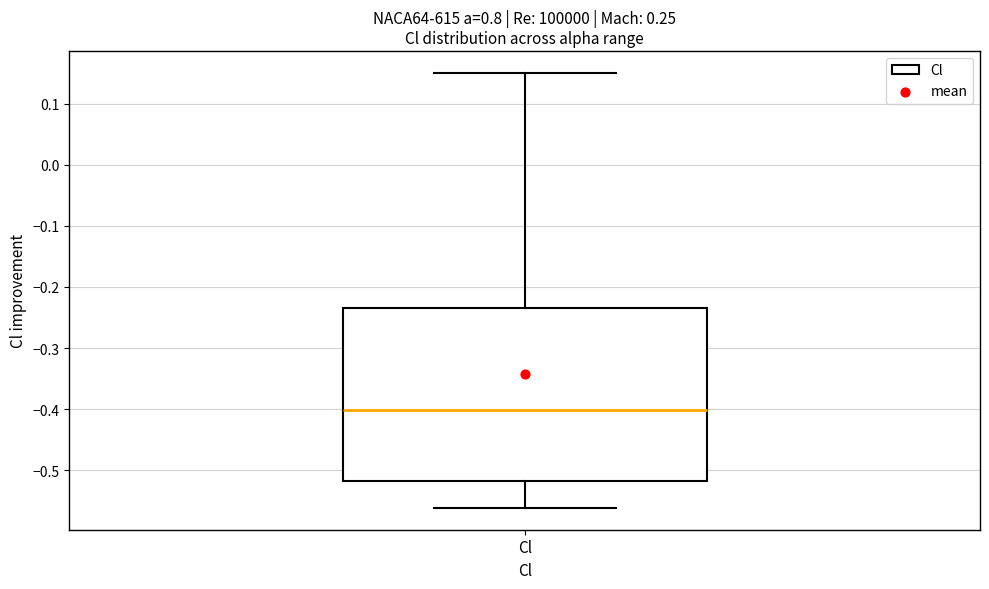

Read this box plot against the y-axis: the position of the median line, the range covered by the box, and the ends of both whiskers. The values are not printed on the chart, so give them approximately, as read against the axis.

median -0.40, box -0.52 to -0.23, whiskers -0.56 to 0.15